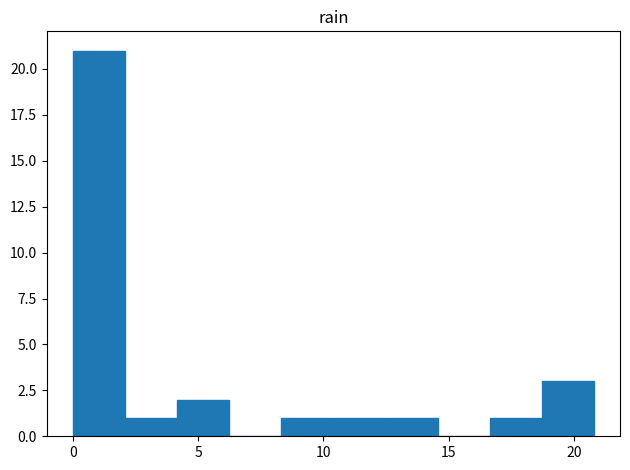

Reading left to right, transcribe this chart: for each bar, give the range it covers on the x-axis and its height. Neither the bar edges nor the heights are printed on the chart, so give them approximately, as read against the axes.

0.0 to 2.0: 21
2.0 to 4.0: 1
4.0 to 6.0: 2
6.0 to 8.5: 0
8.5 to 10.5: 1
10.5 to 12.5: 1
12.5 to 14.5: 1
14.5 to 16.5: 0
16.5 to 18.5: 1
18.5 to 21.0: 3